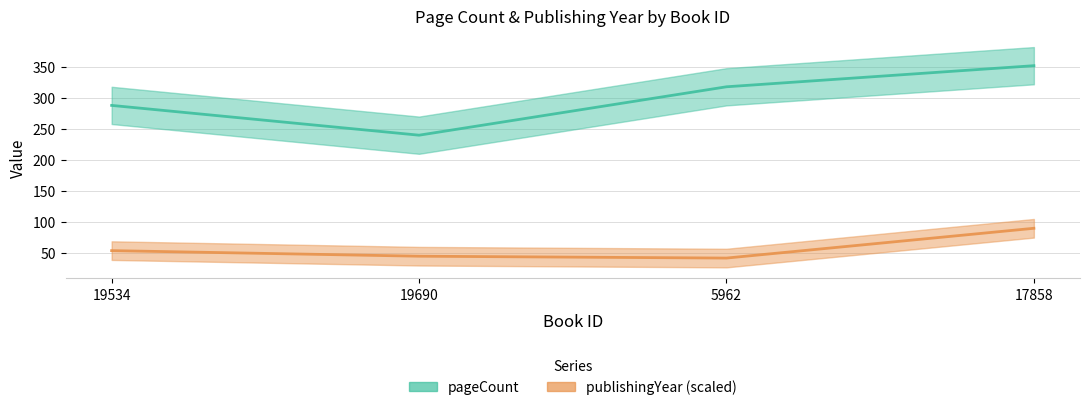

The pageCount series shows 550 at 5962. True or false?

False